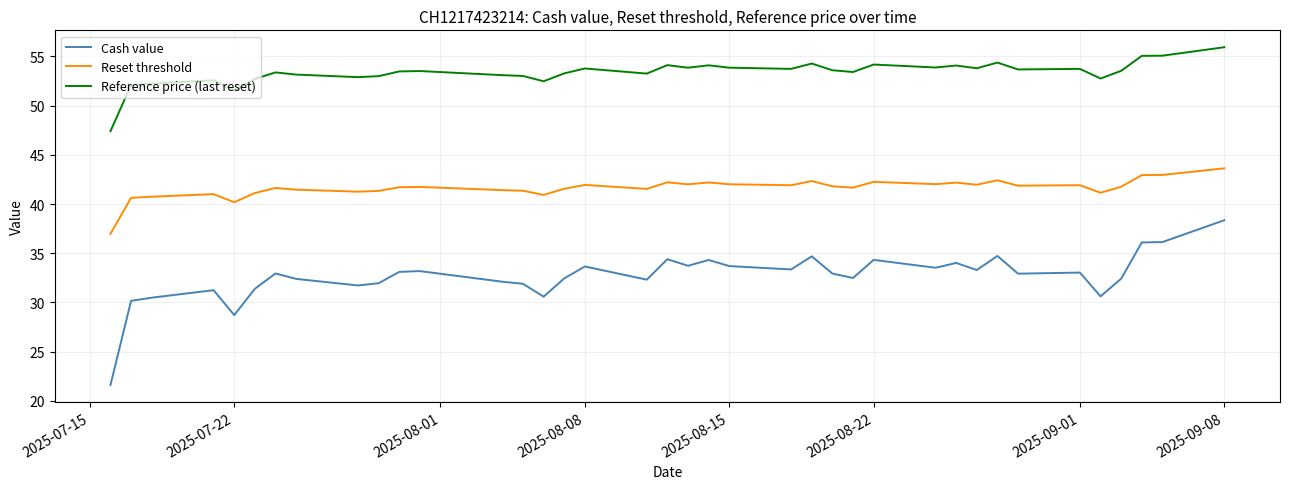

Which series has the largest total across all categories?

Reference price (last reset)